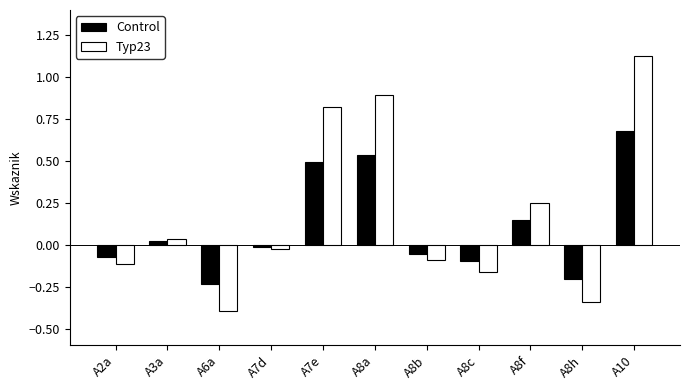

At A8a, list the series in order from largest to smallest.

Typ23, Control